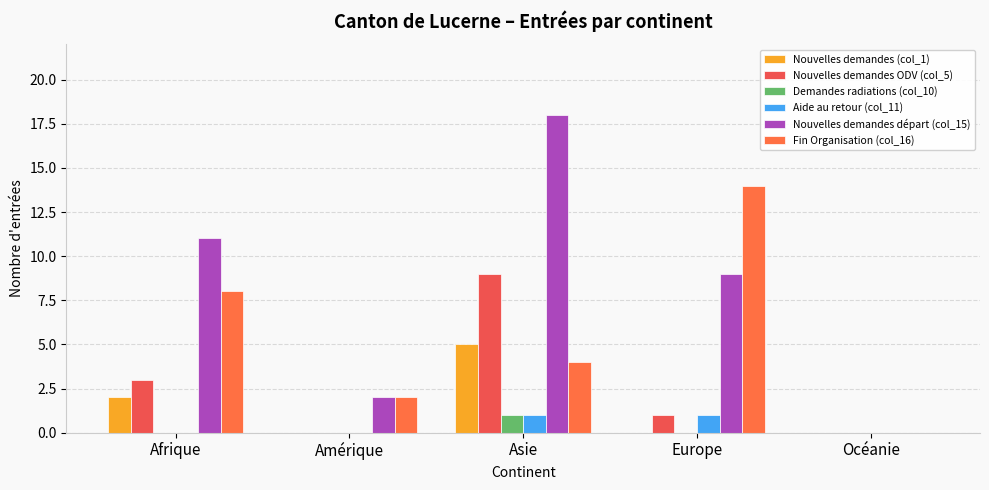

Which series changed the most between Afrique and Amérique?

Nouvelles demandes départ (col_15)